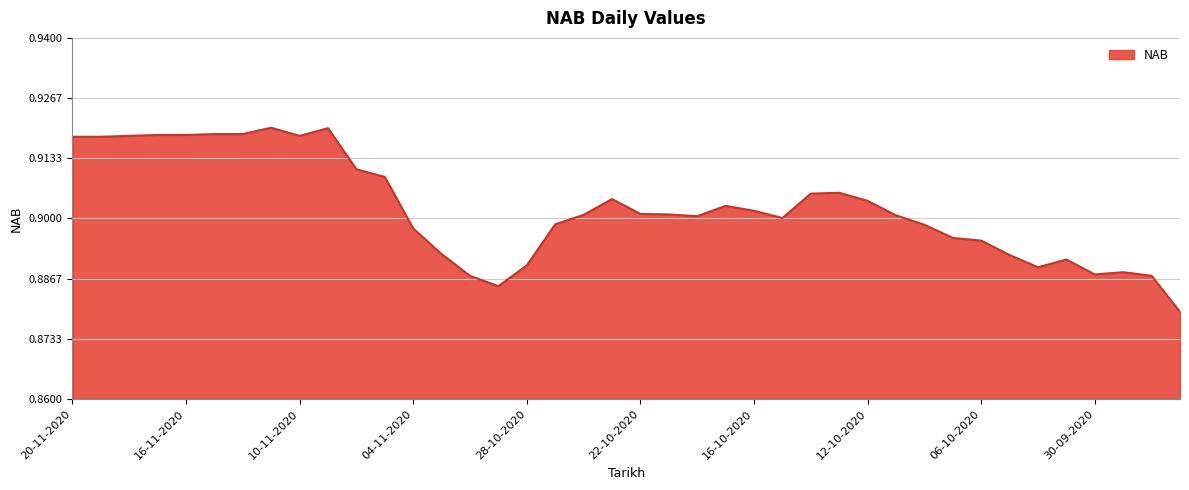

List the labels in order of value, smallest first.

25-09-2020, 30-10-2020, 02-11-2020, 28-09-2020, 30-09-2020, 29-09-2020, 02-10-2020, 28-10-2020, 01-10-2020, 05-10-2020, 03-11-2020, 06-10-2020, 07-10-2020, 04-11-2020, 08-10-2020, 27-10-2020, 15-10-2020, 20-10-2020, 09-10-2020, 26-10-2020, 21-10-2020, 22-10-2020, 16-10-2020, 19-10-2020, 12-10-2020, 23-10-2020, 14-10-2020, 13-10-2020, 05-11-2020, 06-11-2020, 20-11-2020, 19-11-2020, 18-11-2020, 10-11-2020, 17-11-2020, 16-11-2020, 13-11-2020, 12-11-2020, 09-11-2020, 11-11-2020